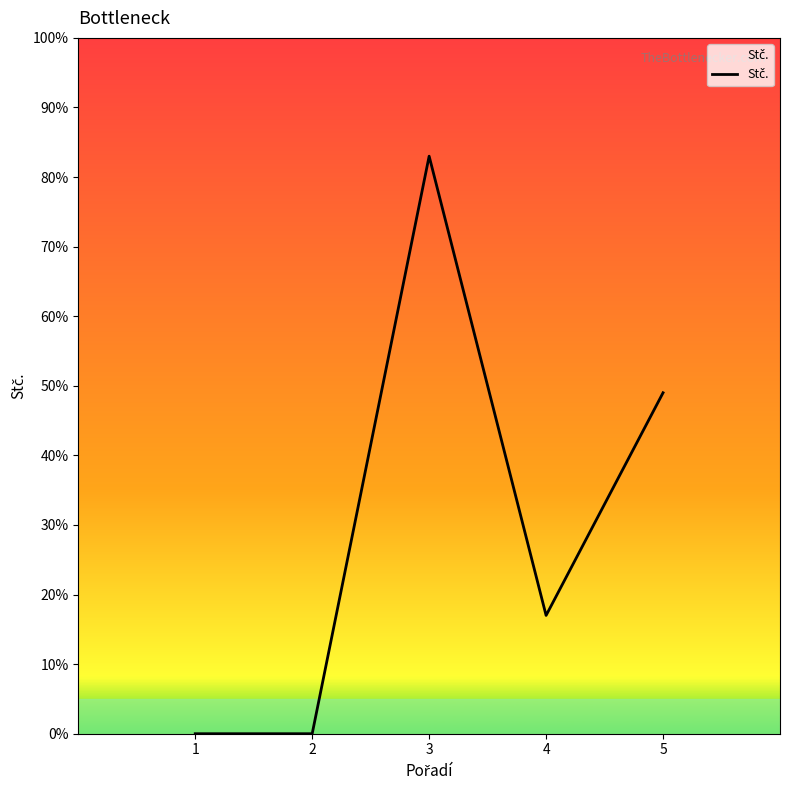

What is the change in value from 1 to 4?

+17